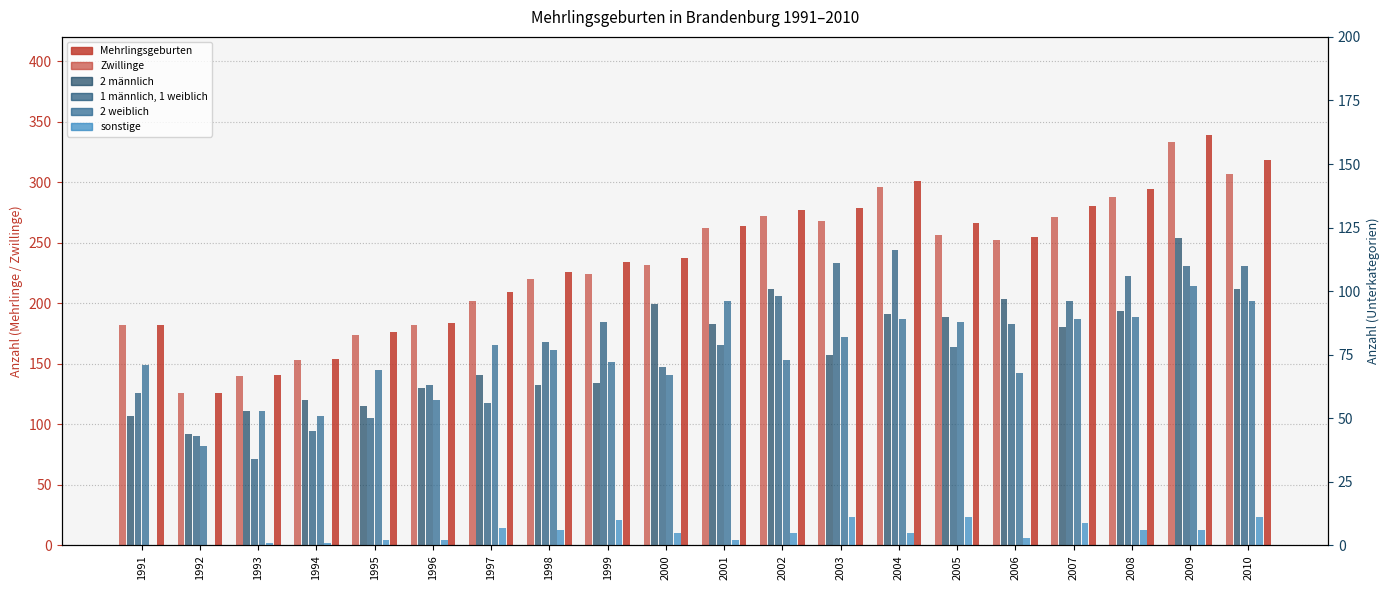

Does the chart contain stacked bars?

No